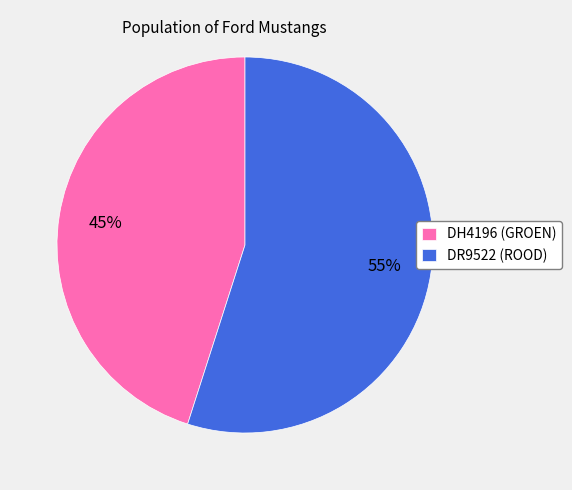

To the nearest percent, what is the difference between the DH4196 and DR9522 slice percentages?

10%